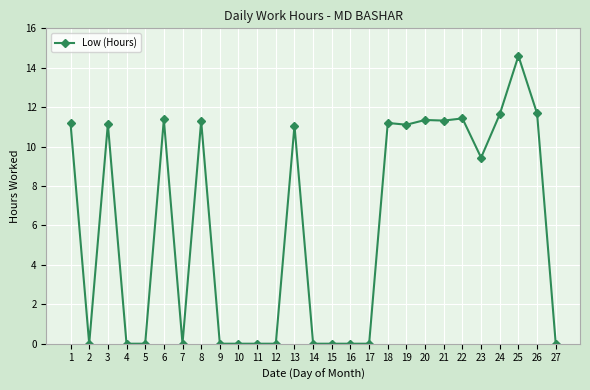

True or false: the data shows 9.2 at 11.

False